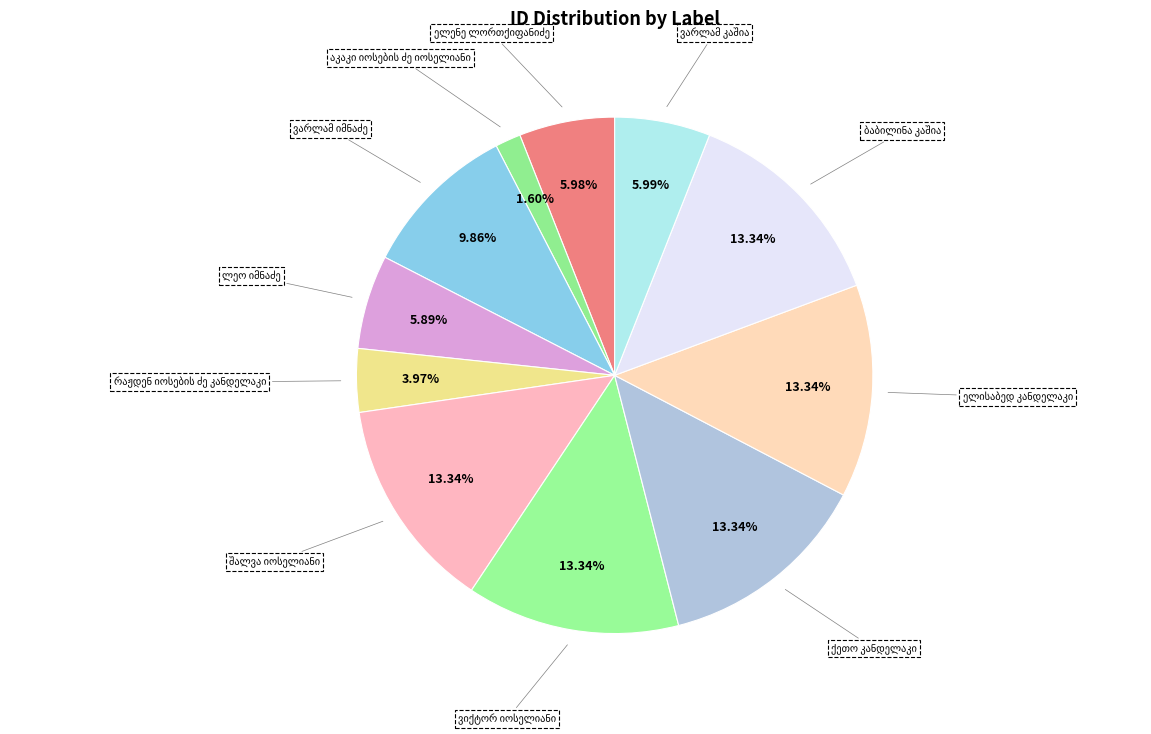

To the nearest percent, what percentage of the pie is ელისაბედ კანდელაკი?

13%